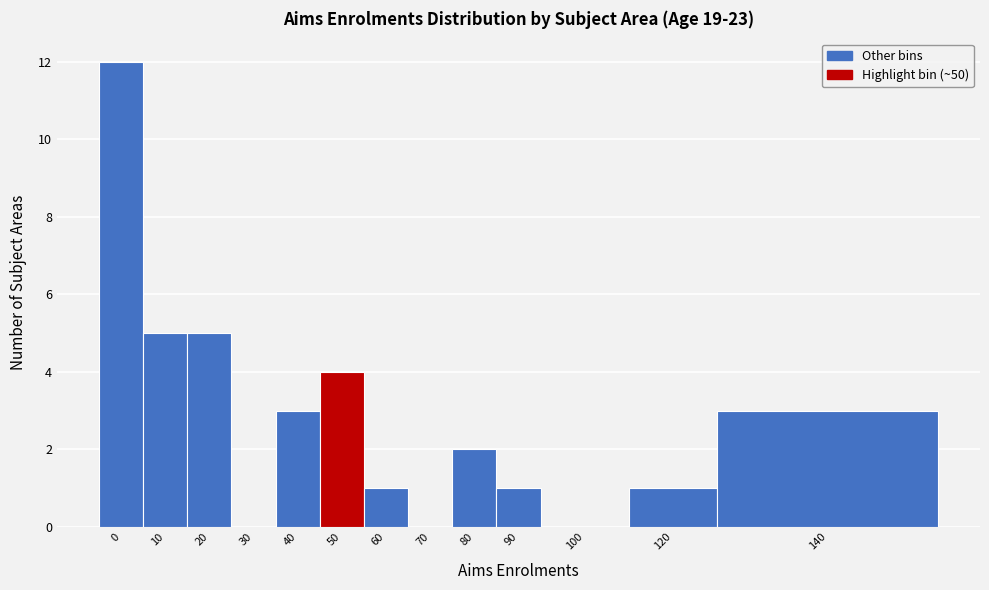

Reading left to right, extract all data points from this chart.

0=12	10=5	20=5	30=0	40=3	50=4	60=1	70=0	80=2	90=1	100=0	120=1	140=3